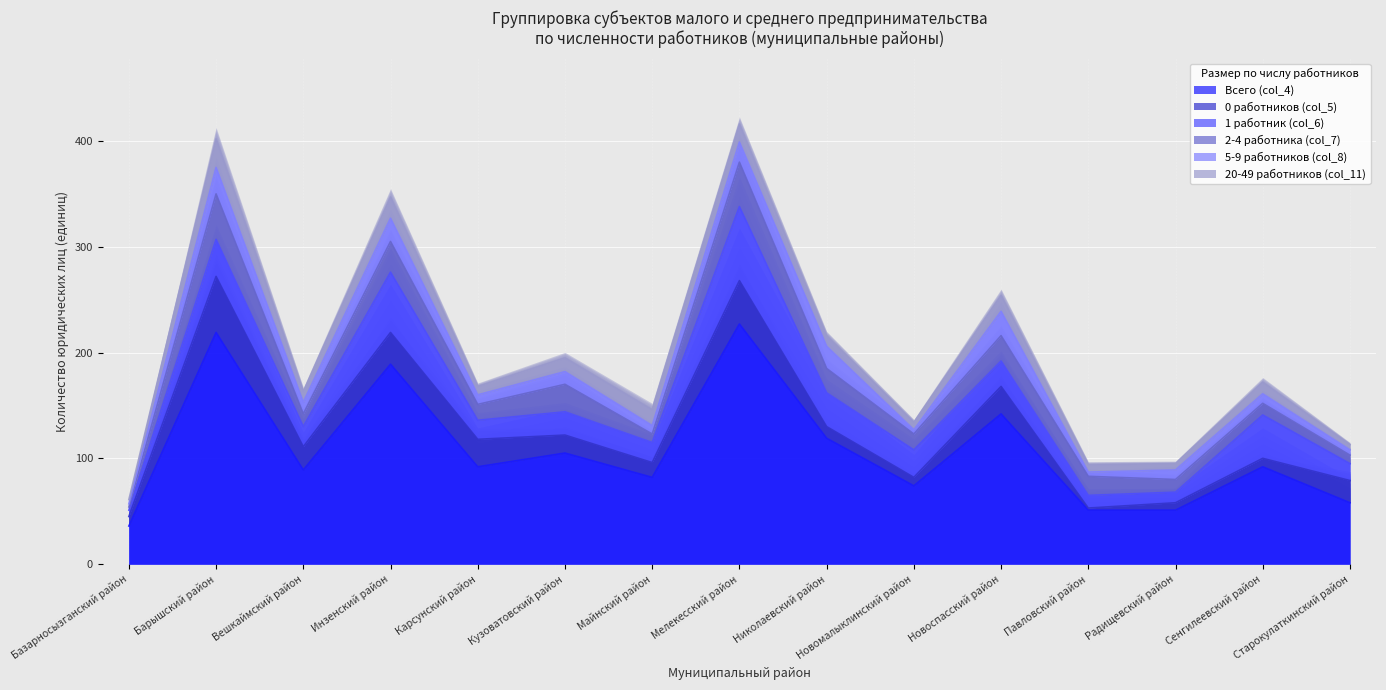

Which category has the highest value in the 0 работников (col_5) series?

МО Барышский район